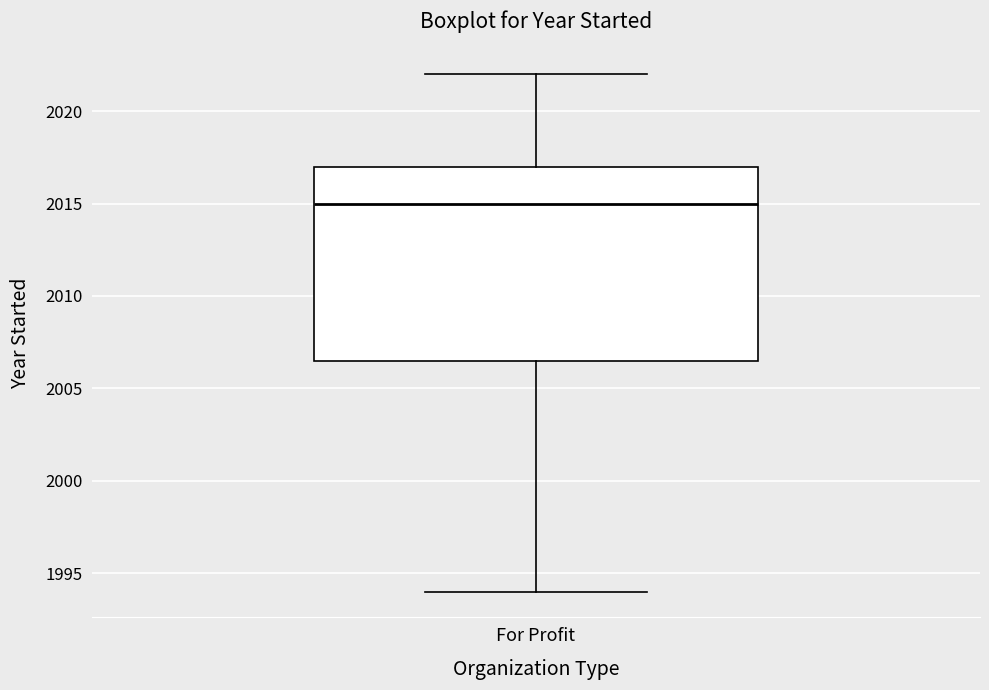

Read this box plot against the y-axis: the position of the median line, the range covered by the box, and the ends of both whiskers. The values are not printed on the chart, so give them approximately, as read against the axis.

median 2015.0, box 2006.5 to 2017.0, whiskers 1994.0 to 2022.0